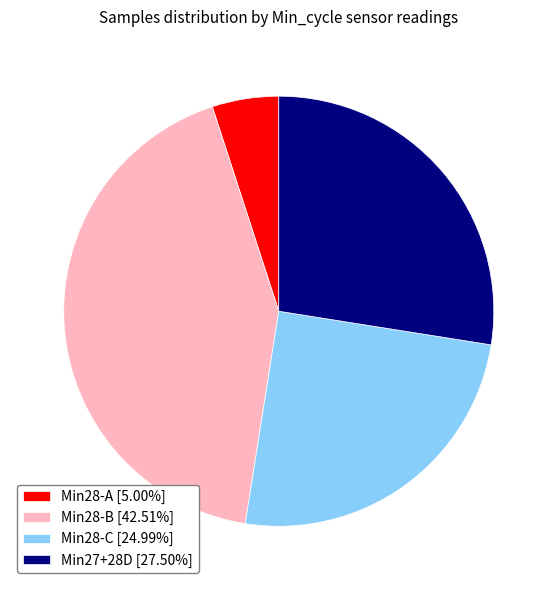

Is the sum of Min27+28D [27.50%] and Min28-C [24.99%] greater than half?

Yes